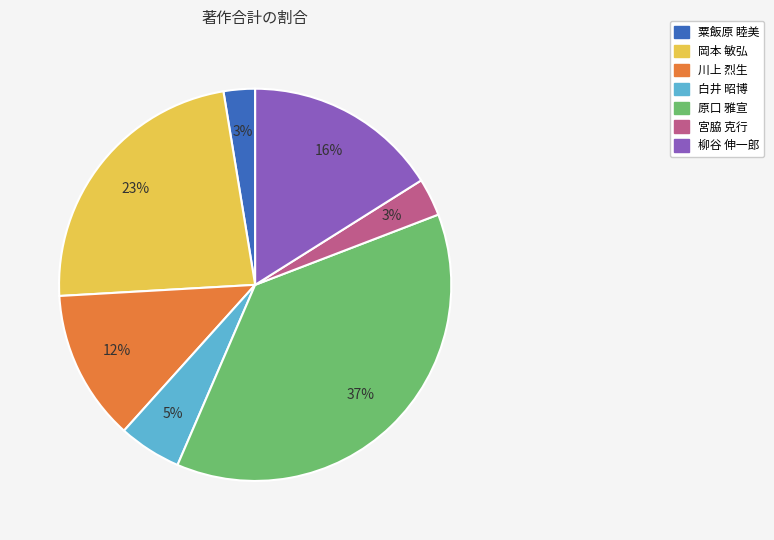

What percentage is the 粟飯原 睦美 slice, to the nearest percent?

3%